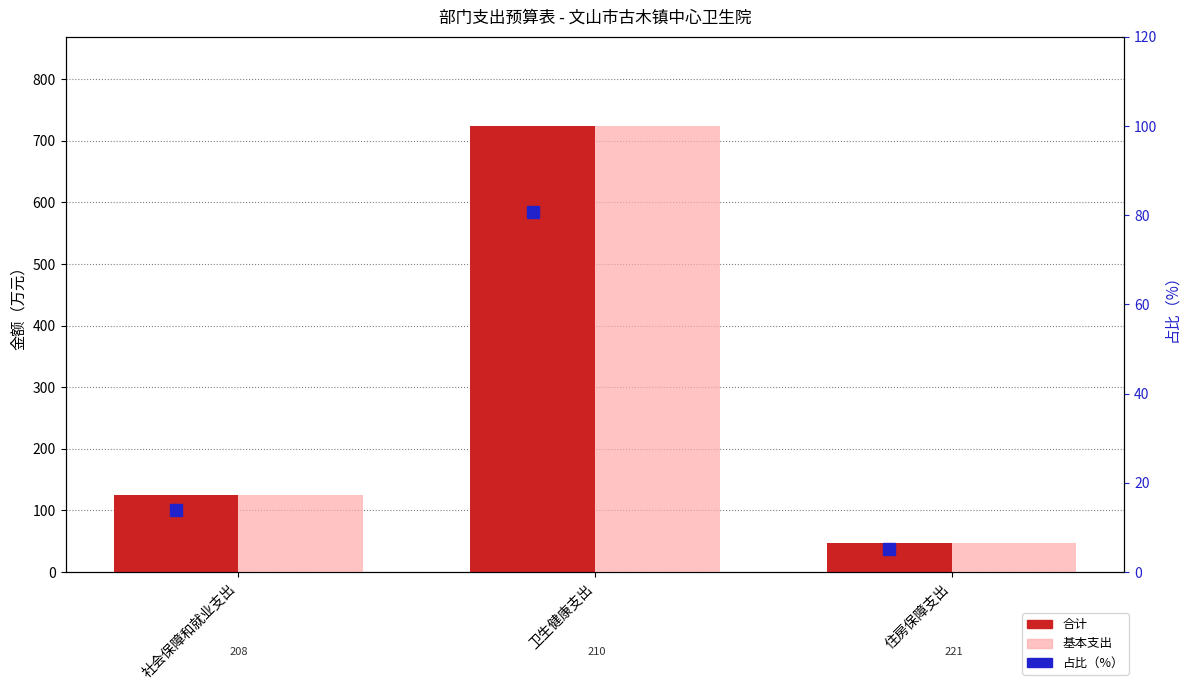

At which category is the sum across all series the highest?

卫生健康支出